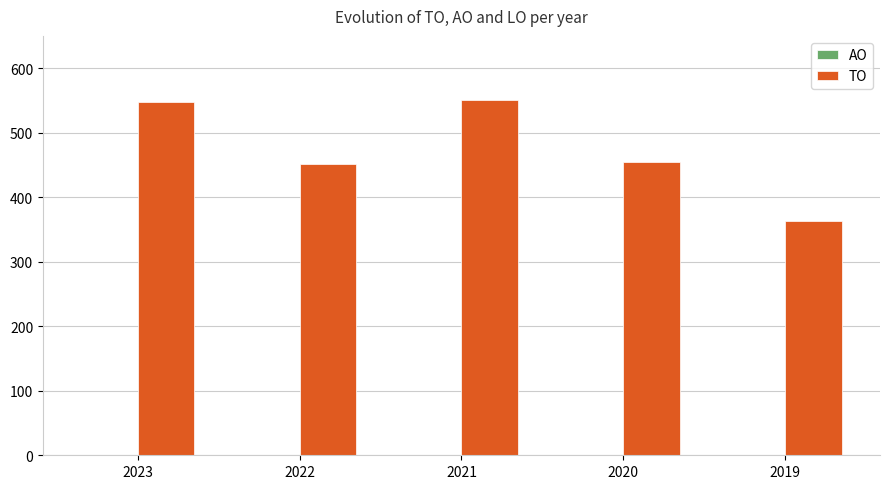

Reading left to right, list all the values displayed in this chart.

2023=548	2022=451	2021=551	2020=455	2019=363